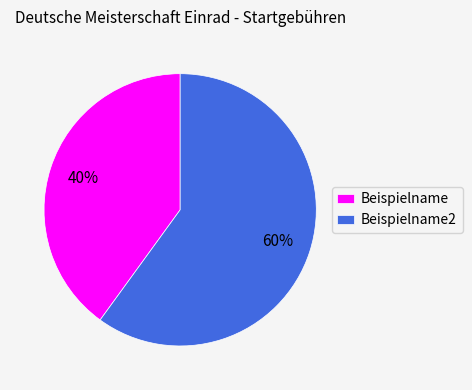

Is it true that Beispielname is 40% of the pie?

True